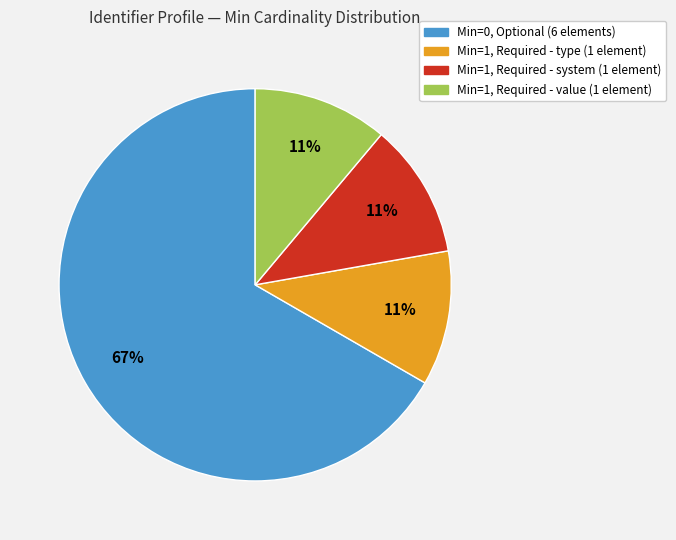

Which category has the biggest portion of the pie?

Min=0, Optional (6 elements)